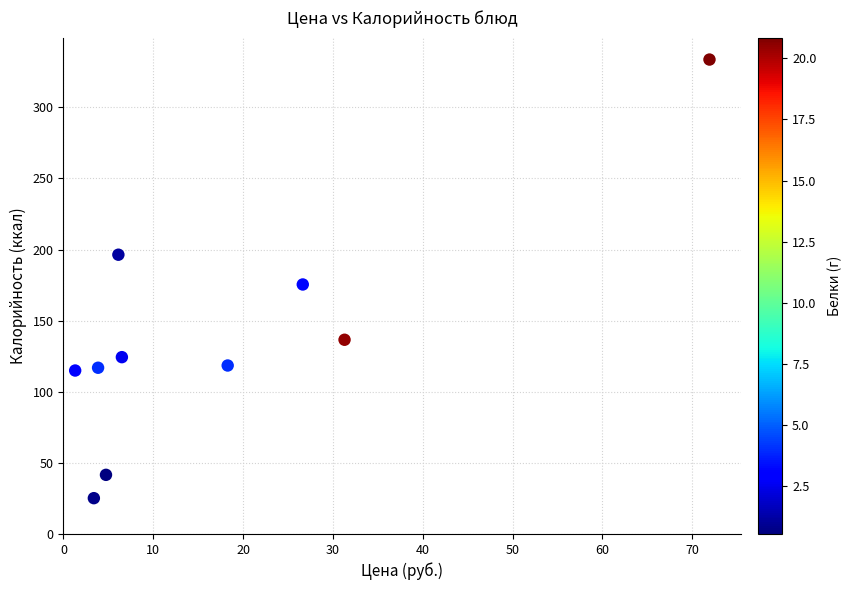

What is the range of Y values (max minus min)?

308.4